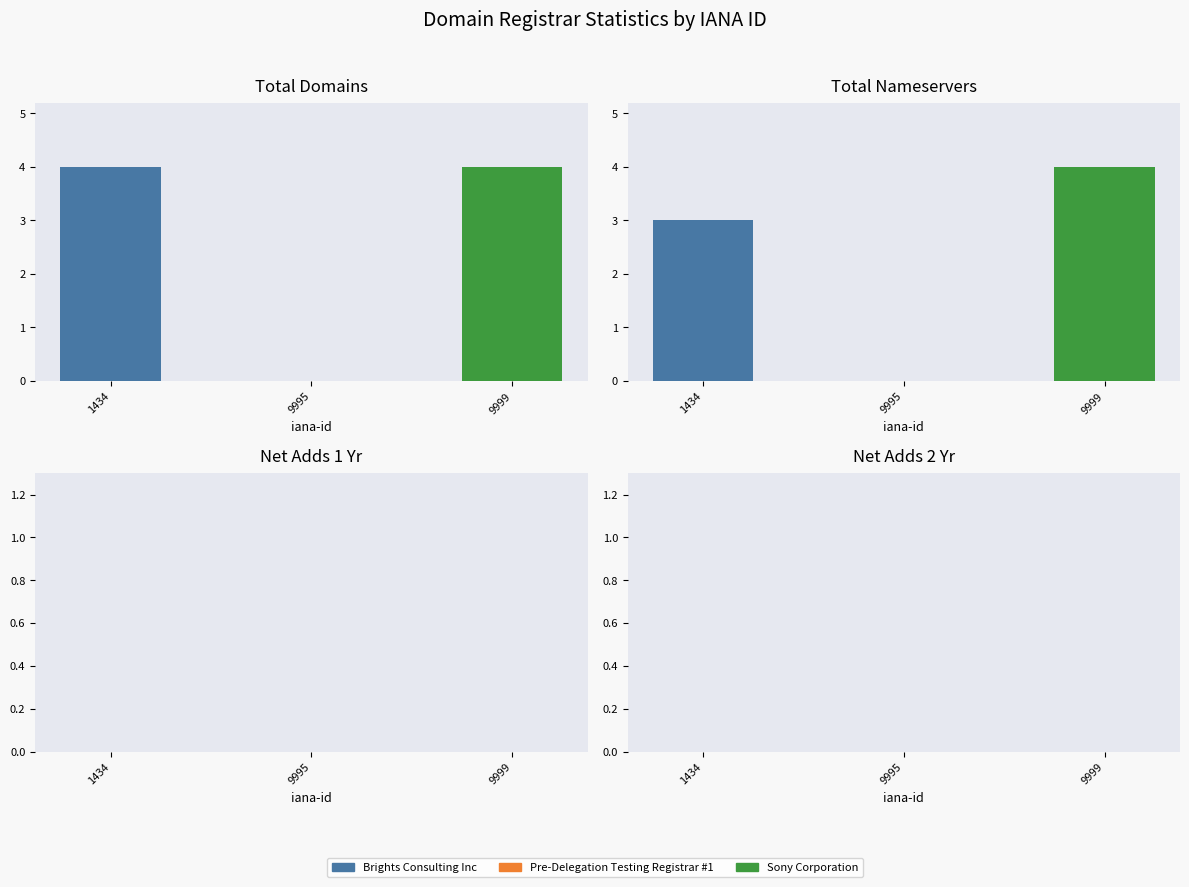

Which series changed the most between 1 and 2?

total-domains